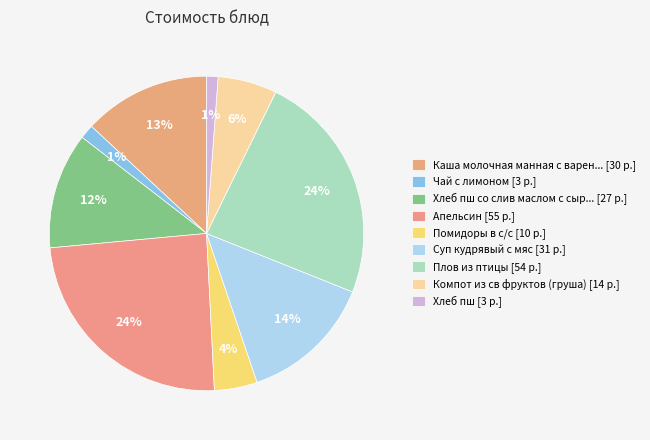

How many segments does this pie chart have?

9